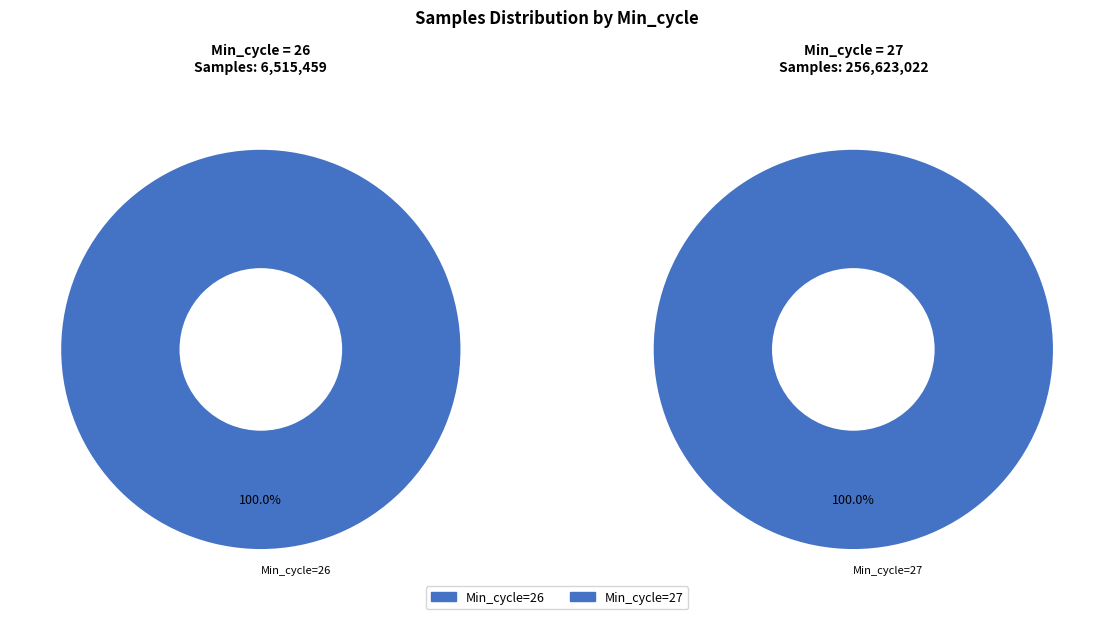

Rank the categories by value from highest to lowest.

27, 26